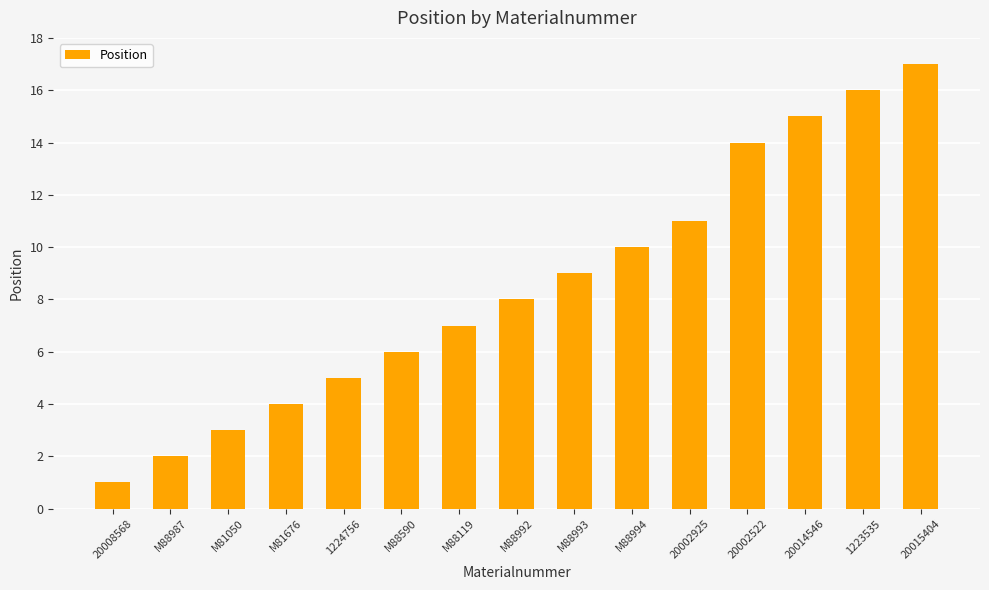

Approximately how many times larger is the value at 20015404 compared to M88993?

1.9